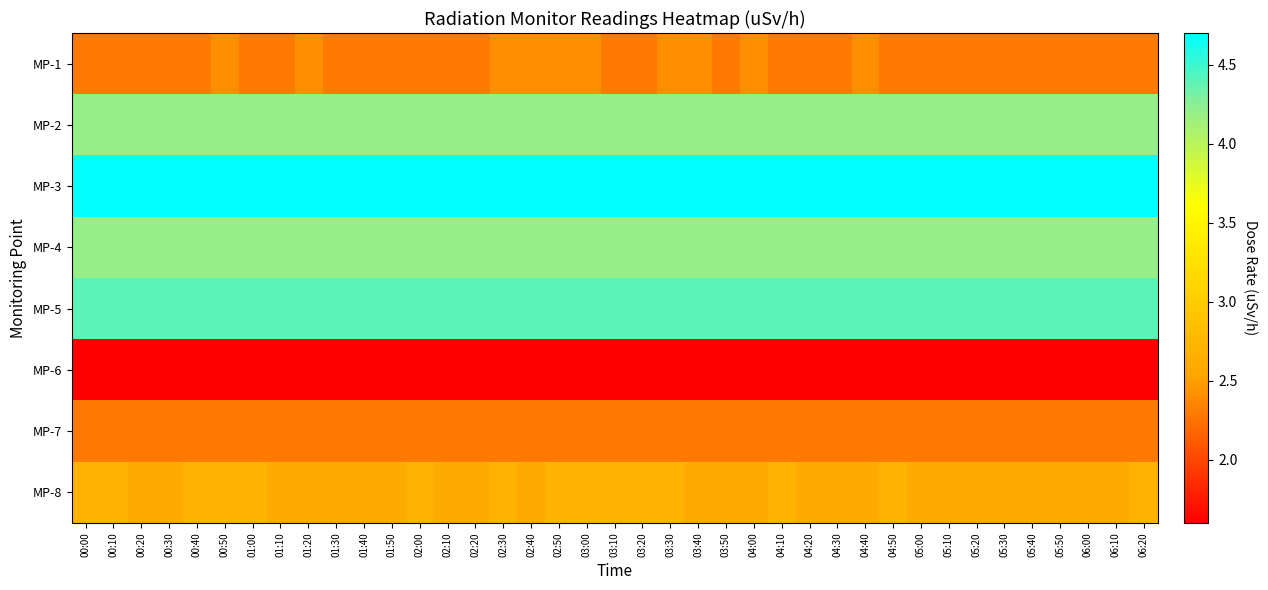

How many data points does each series have?

39